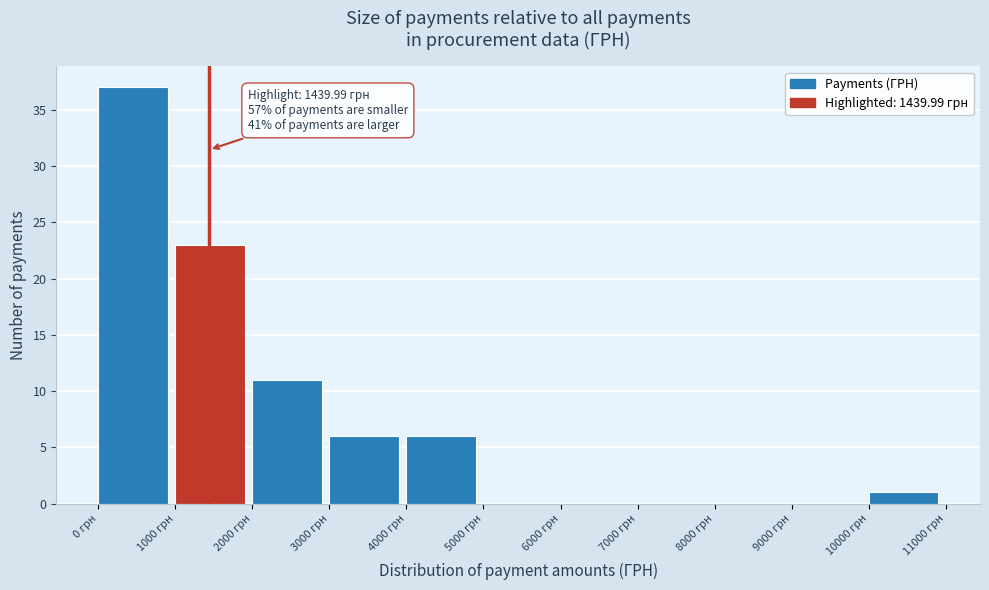

Over which range of the x-axis is the bar tallest?

0 to 1000